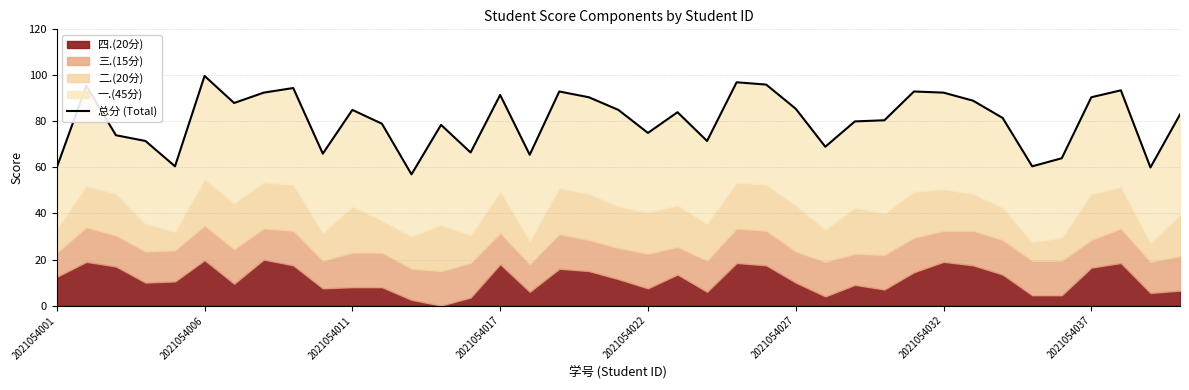

Reading left to right, what are all the values shown in this chart?

60.0	95.5	74.0	71.5	60.5	99.8	88.0	92.5	94.5	66.0	85.0	79.0	57.0	78.5	66.5	91.5	65.5	93.0	90.5	85.0	75.0	84.0	71.5	97.0	96.0	85.5	69.0	80.0	80.5	93.0	92.5	89.0	81.5	60.5	64.0	90.5	93.5	60.0	83.0